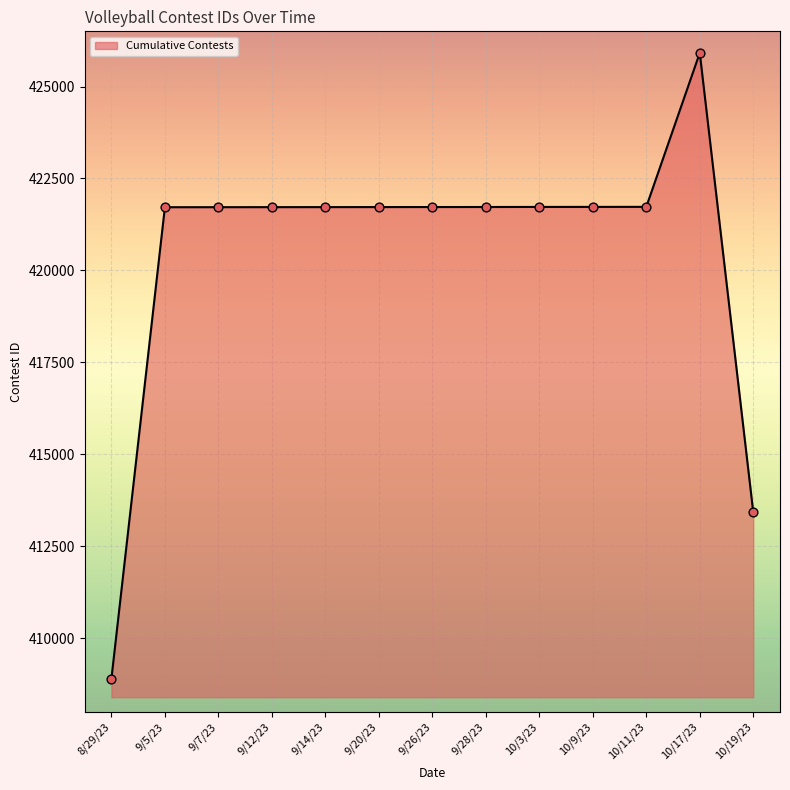

What is the change in value from 9/28/23 to 10/19/23?

-8299